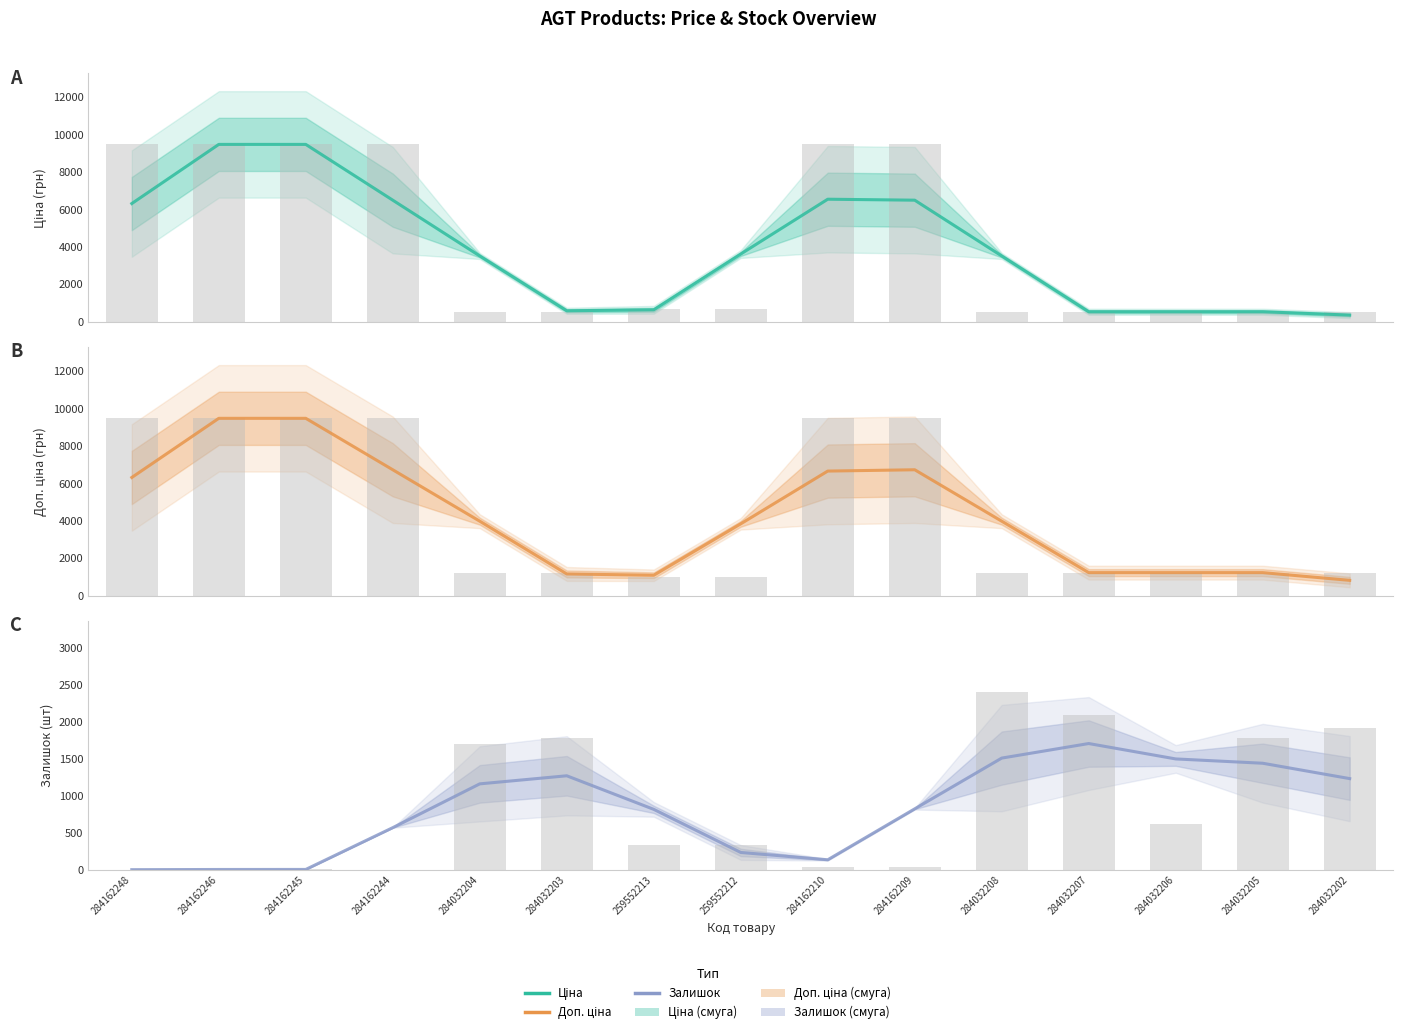

Between 284162244 and 284032205, which is larger?

284162244